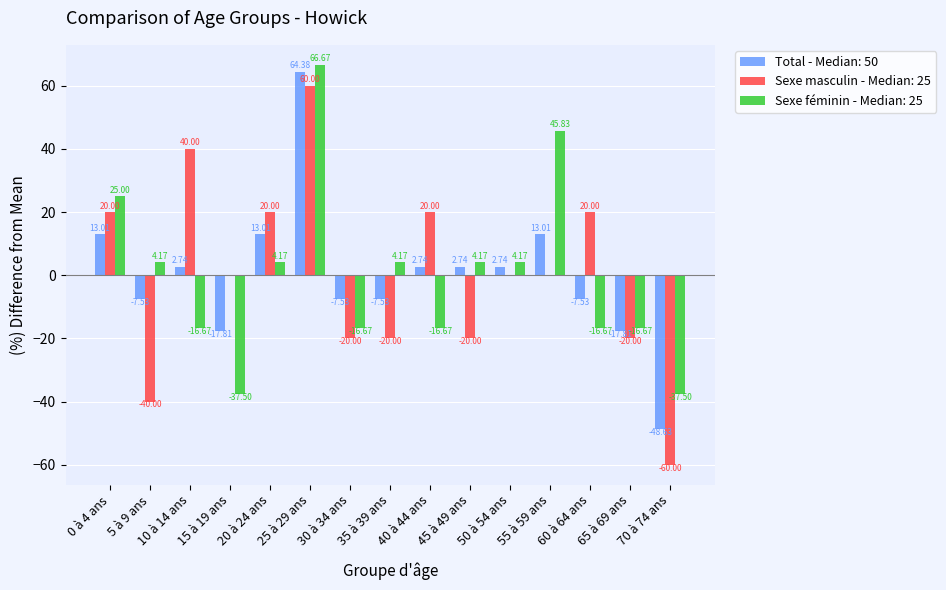

Is the value of Sexe masculin - Median: 25 at 30 à 34 ans greater than the value of Sexe féminin - Median: 25 at 30 à 34 ans?

No